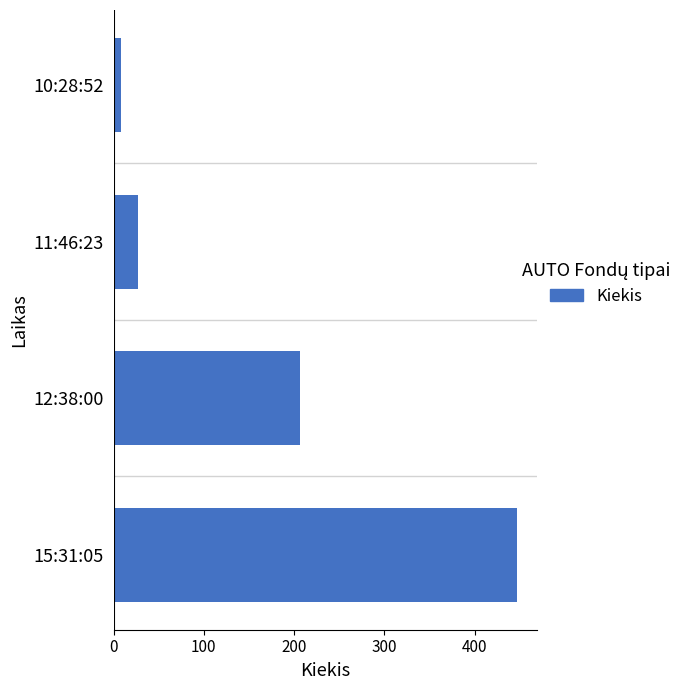

What is the change in value from 12:38:00 to 11:46:23?

-180